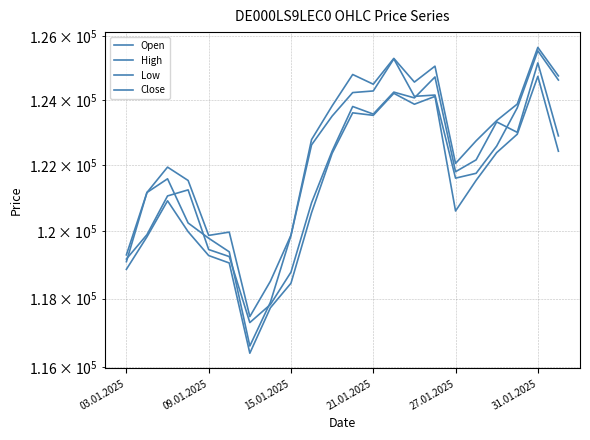

What is the value of the Close point at the 1st from the left?

119097